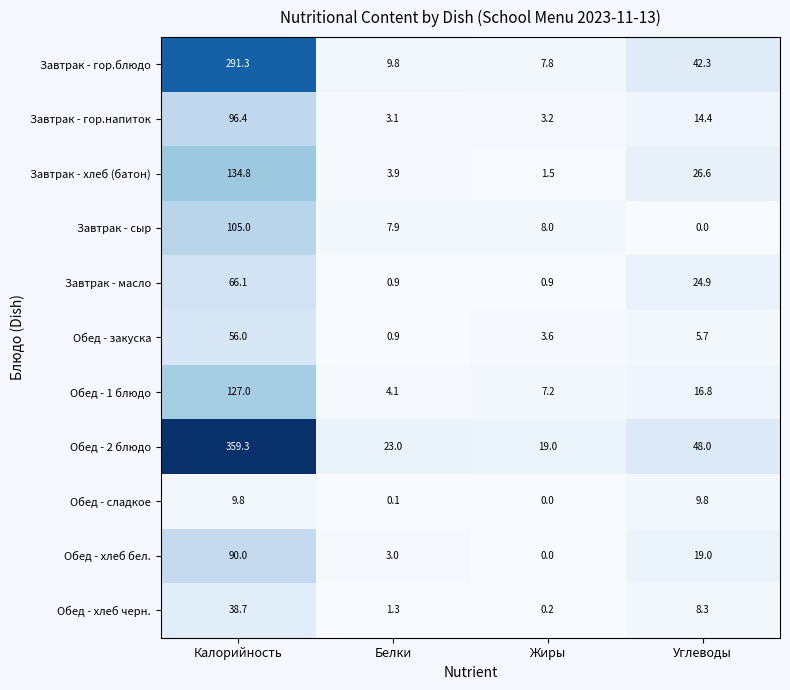

What is the difference between the Завтрак - гор.блюдо values at Белки and Жиры?

2.0